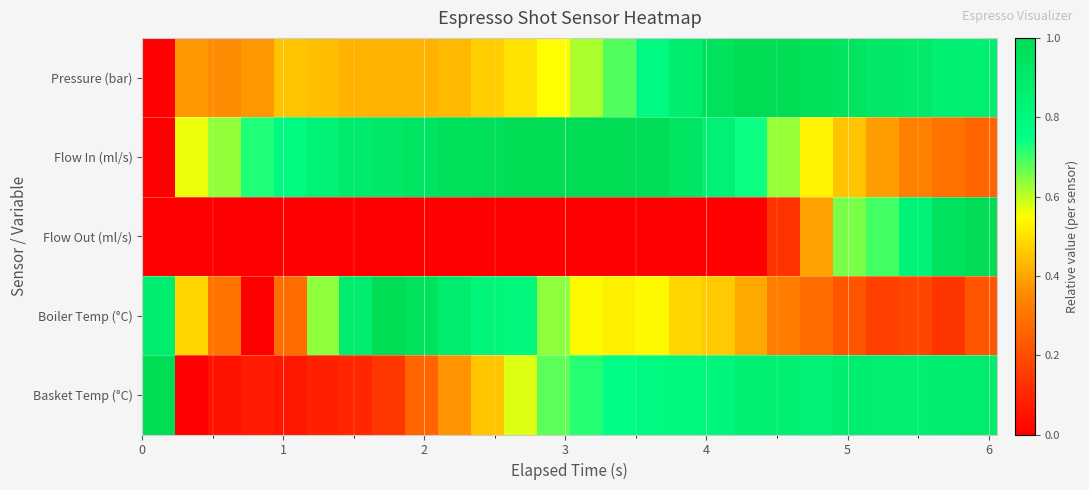

Reading left to right, list all the values displayed in this chart.

Pressure (bar): 0.0	0.4	0.4	0.4	0.4	0.4	0.4	0.4	0.4	0.4	0.5	0.5	0.6	0.6	0.7	0.8	0.9	1.0	1.0	1.0	1.0	0.9	0.9	0.9	0.9	0.9
Flow In (ml/s): 0.0	0.6	0.6	0.7	0.8	0.8	0.9	0.9	0.9	1.0	1.0	1.0	1.0	1.0	1.0	1.0	0.9	0.8	0.7	0.6	0.5	0.5	0.4	0.3	0.3	0.3
Flow Out (ml/s): 0.0	0.0	0.0	0.0	0.0	0.0	0.0	0.0	0.0	0.0	0.0	0.0	0.0	0.0	0.0	0.0	0.0	0.0	0.0	0.1	0.4	0.7	0.7	0.8	1.0	1.0
Boiler Temp (°C): 0.9	0.5	0.3	0.0	0.3	0.6	0.9	1.0	1.0	0.9	0.8	0.8	0.6	0.5	0.5	0.5	0.5	0.5	0.4	0.3	0.3	0.2	0.2	0.2	0.1	0.2
Basket Temp (°C): 1.0	0.0	0.1	0.1	0.1	0.1	0.1	0.1	0.3	0.4	0.5	0.6	0.7	0.7	0.8	0.8	0.8	0.8	0.9	0.9	0.8	0.9	0.9	0.9	0.9	0.9